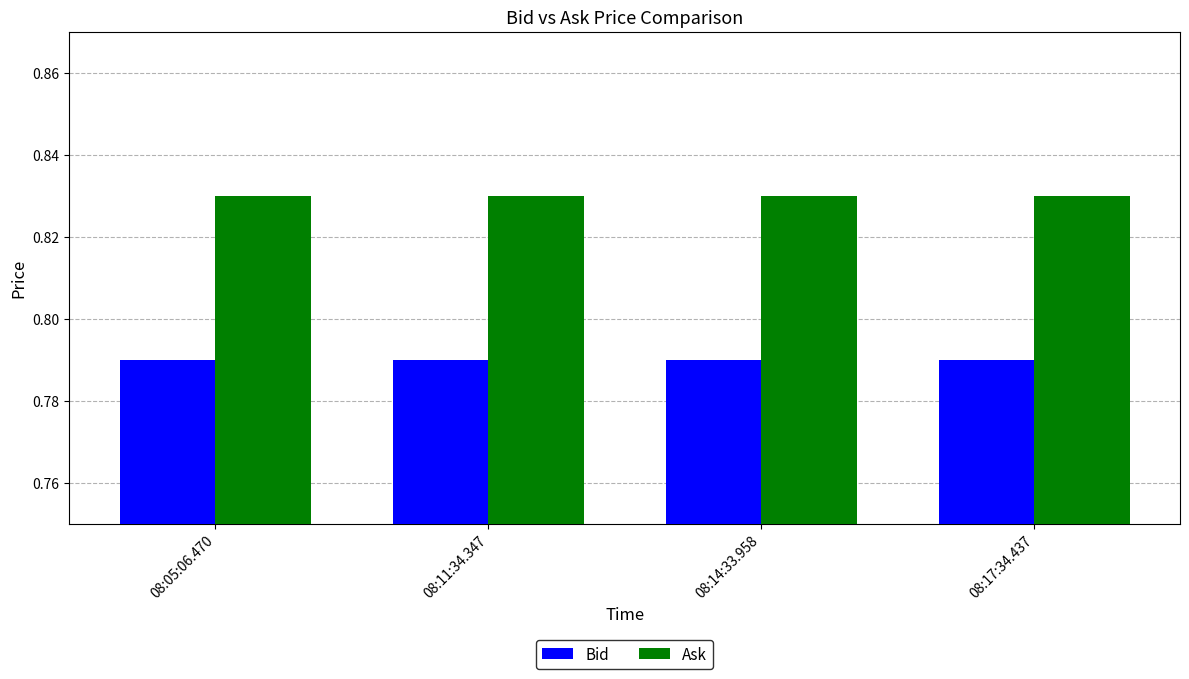

Count the number of categories in the chart.

4